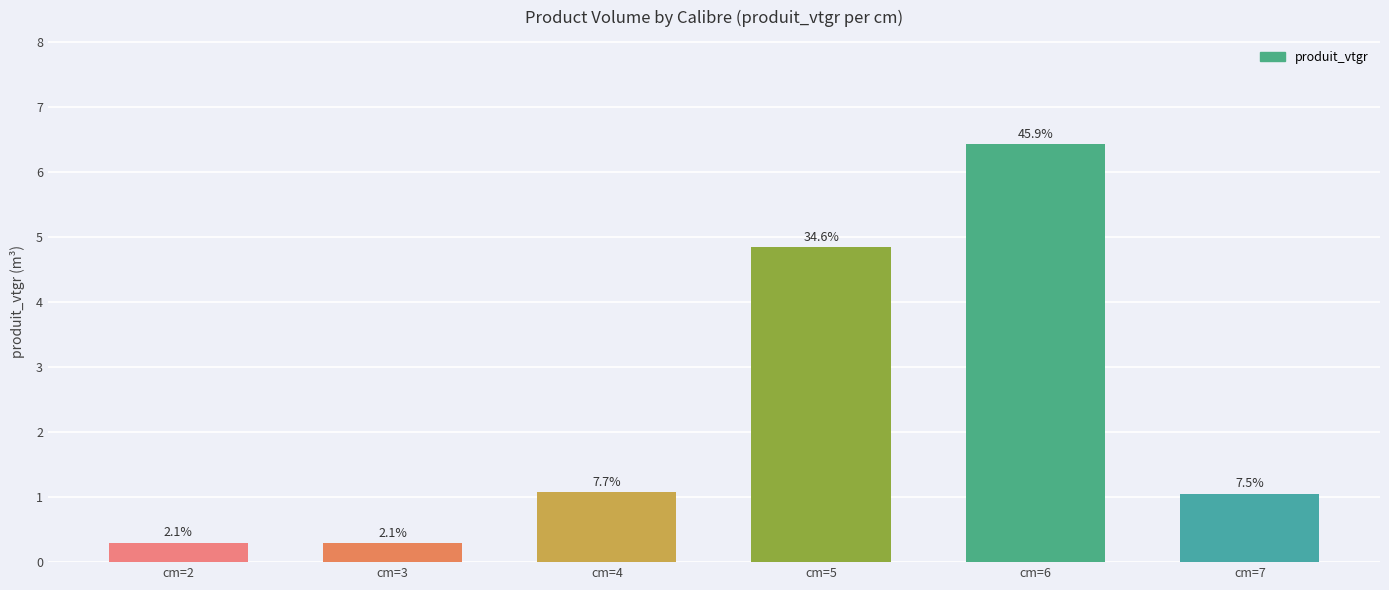

What is the difference between the maximum and minimum values?

6.1